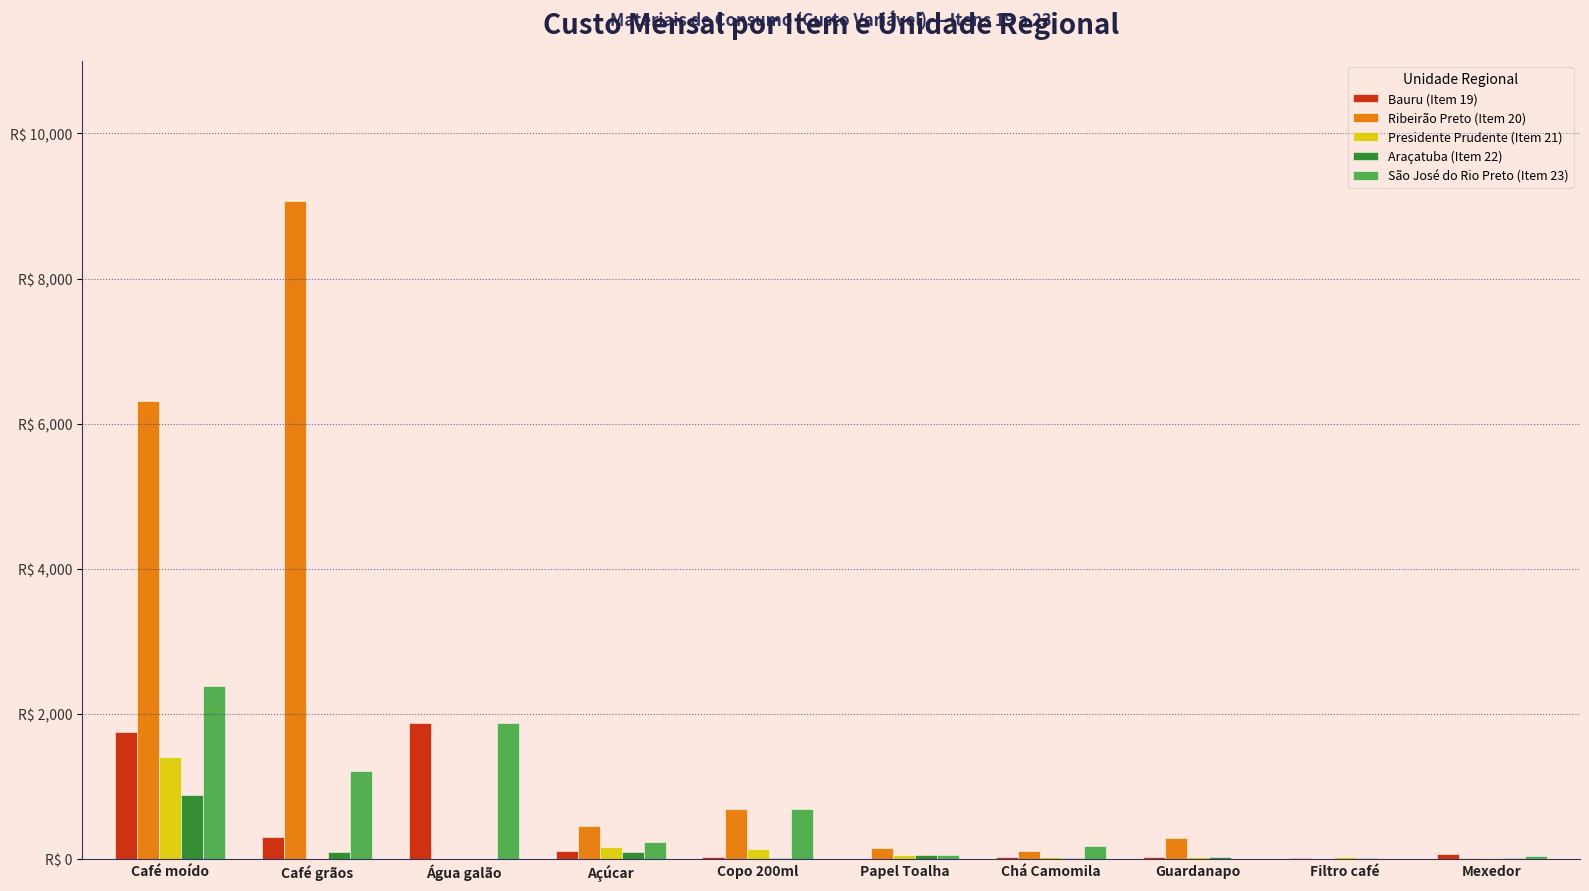

What is the difference between the Bauru (Item 19) values at Chá Camomila and Água galão?

1851.1